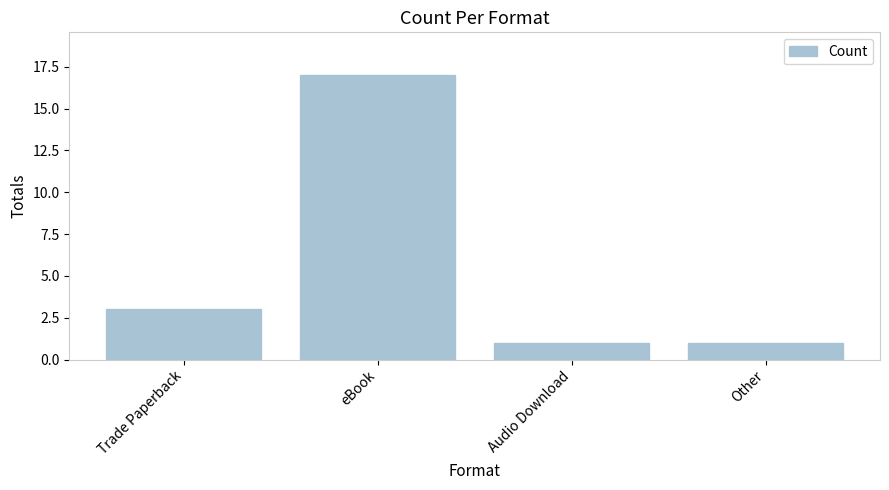

Reading right to left, extract all data points from this chart.

1	1	17	3